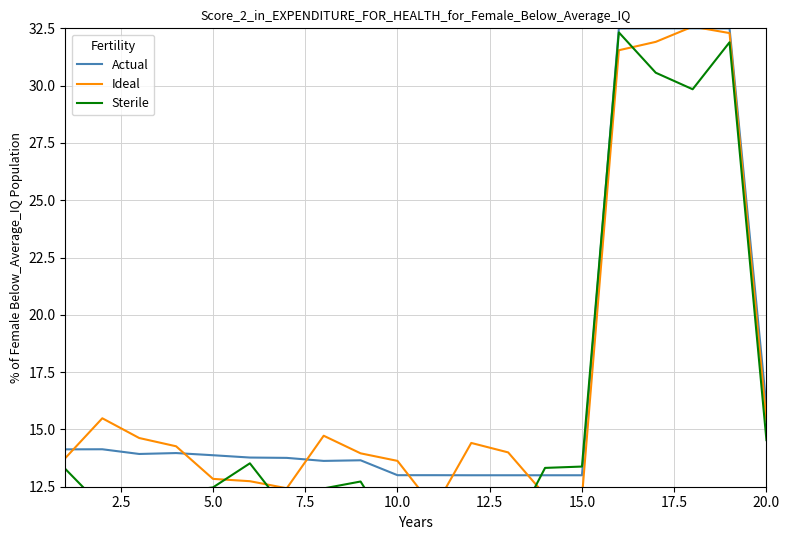

Where is Actual nearest to the value 22?

20.0